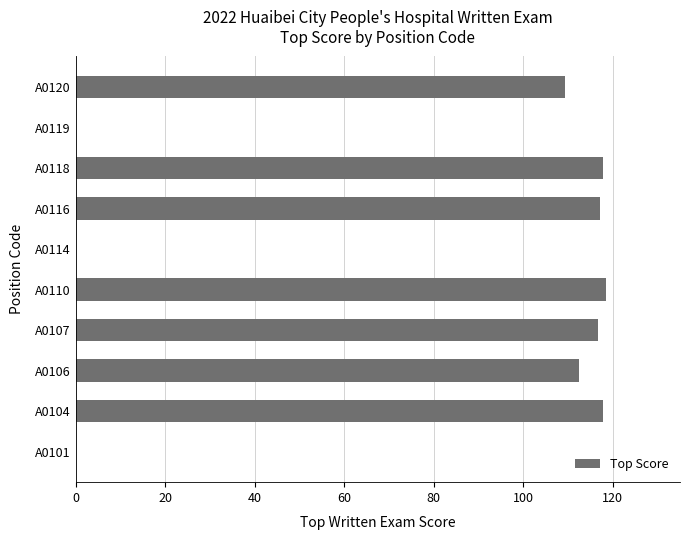

What is the sum of the values at A0106 and A0118?

230.3